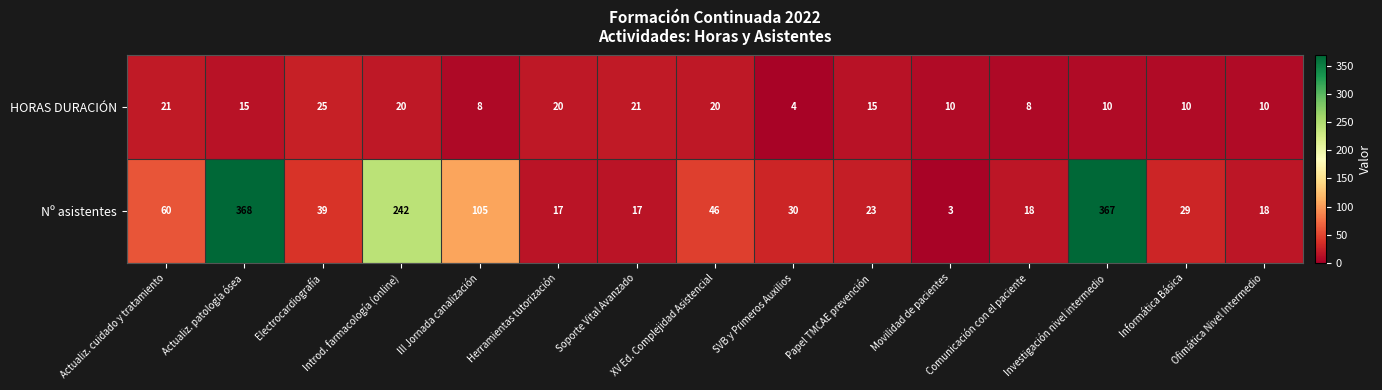

How many series are shown in this chart?

2